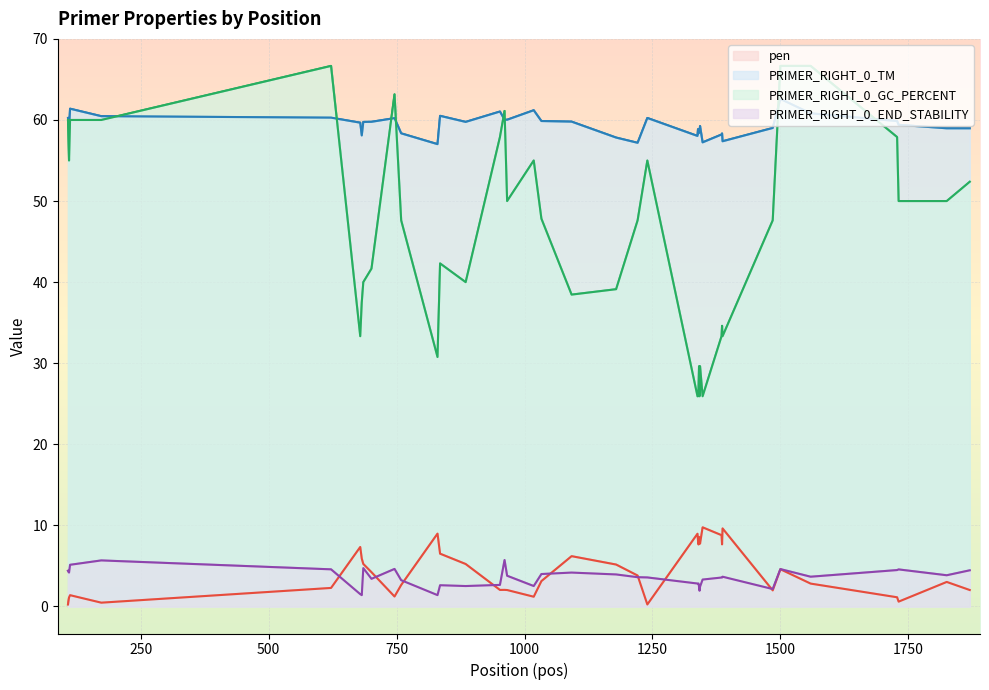

Which series changed the most between 682 and 746?

PRIMER_RIGHT_0_GC_PERCENT